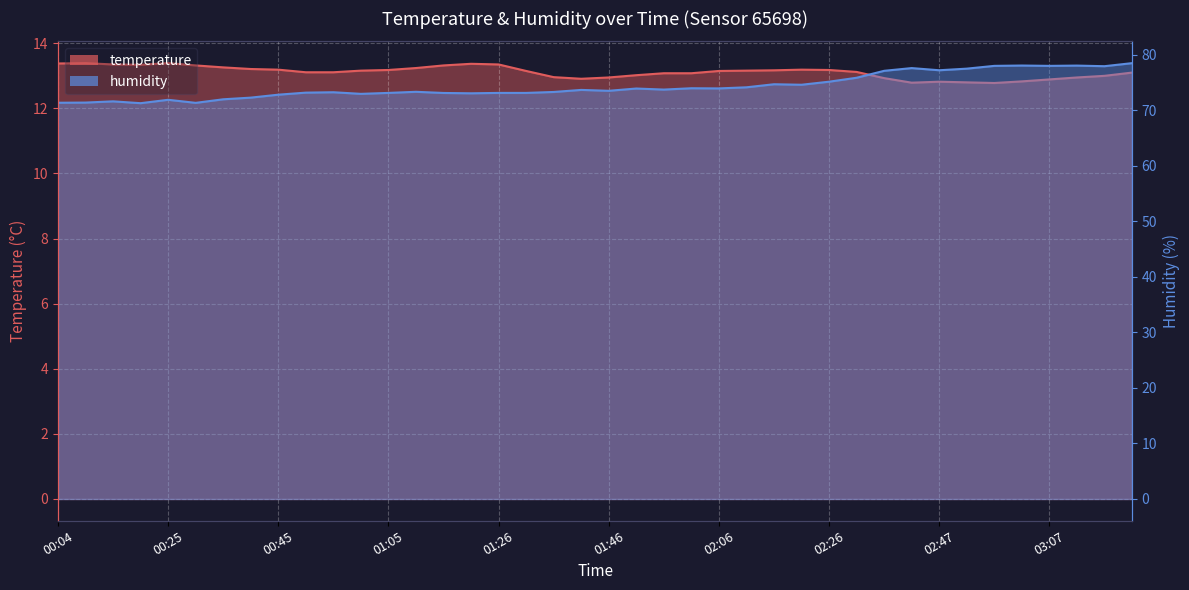

What is the value of the humidity point at the 27th from the left?

74.7